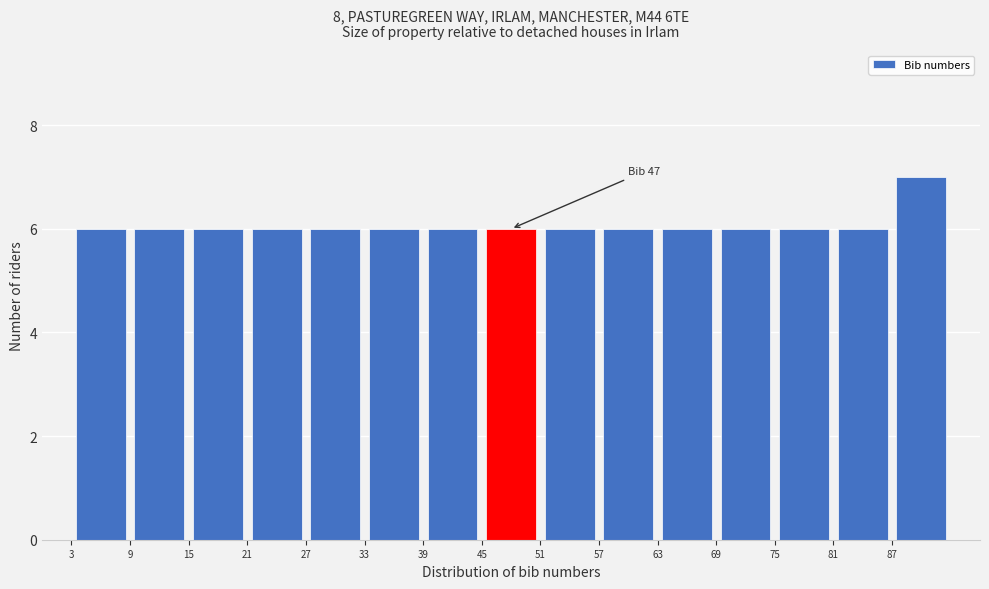

Which range on the x-axis has the tallest bar?

87 to 93